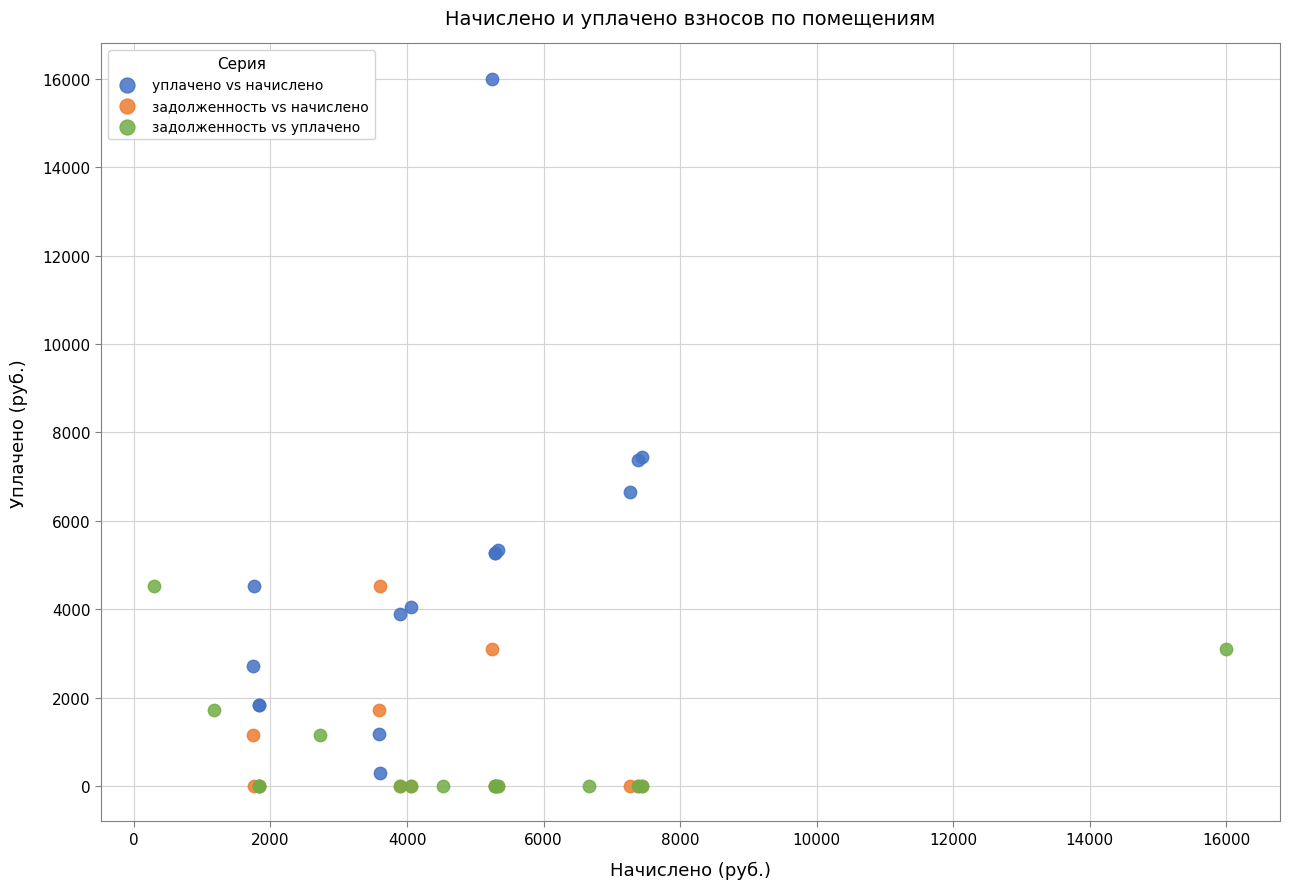

Which series reaches the maximum Y coordinate?

уплачено vs начислено